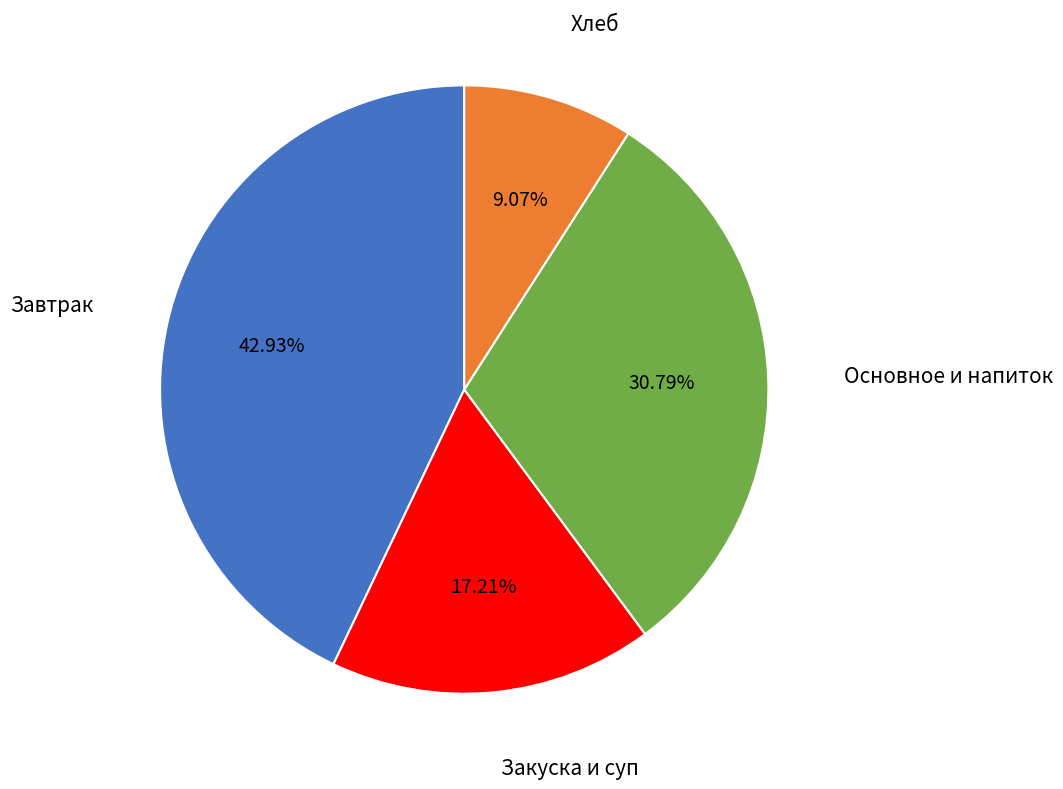

Does any single category account for the majority?

No